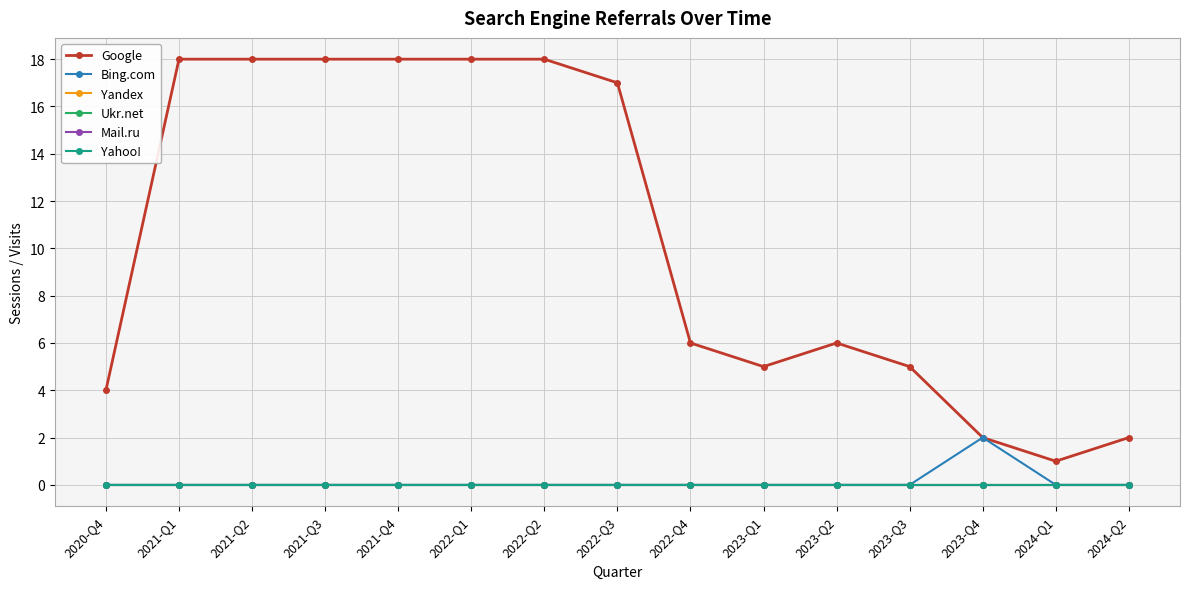

Does the chart have visible grid lines?

Yes